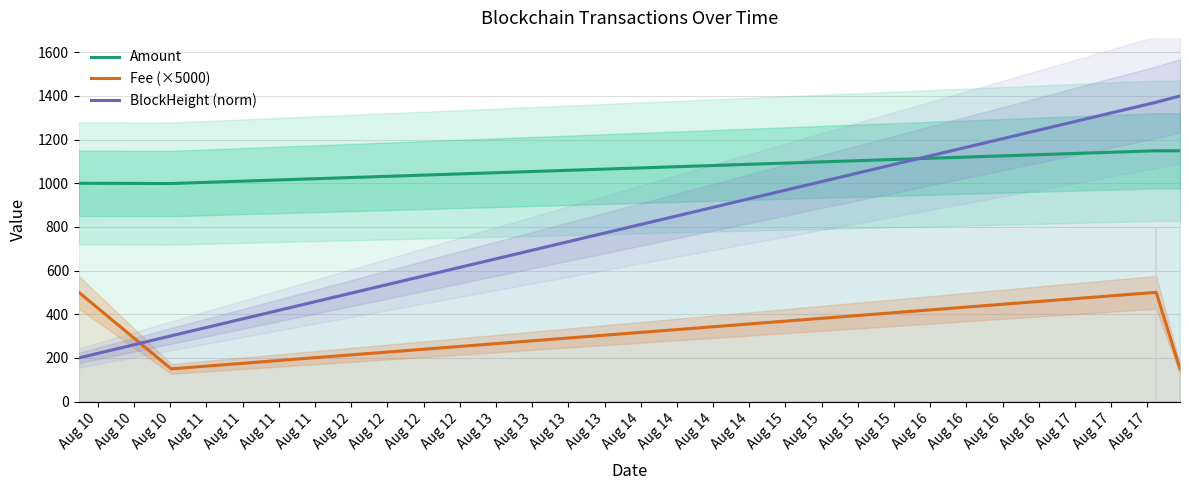

How many data points in Amount are less than 1148?

2